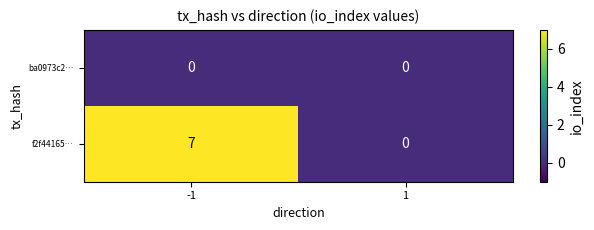

True or false: f2f44165… has a value of 5 at -1.

False